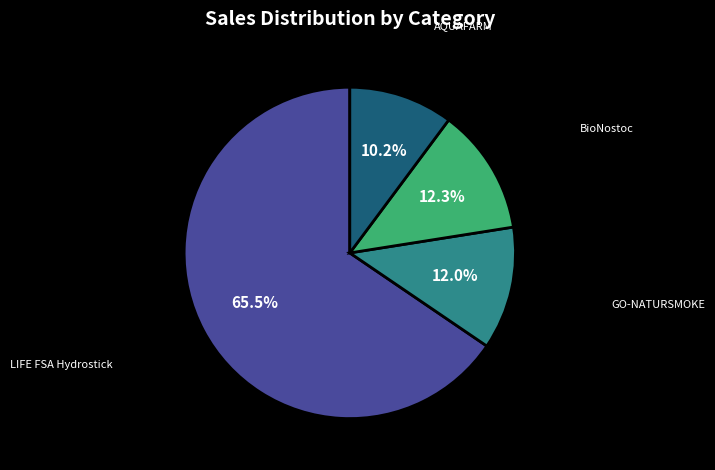

Is there a majority slice in this chart?

Yes